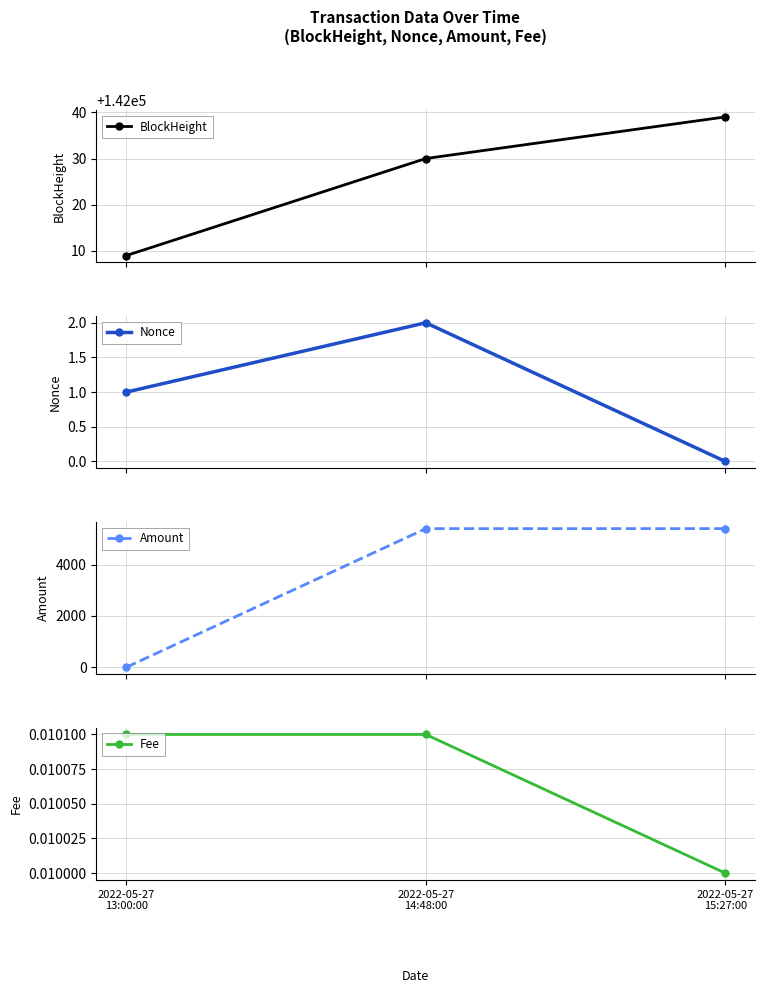

List the series in order of their peak value, lowest first.

Fee, Nonce, Amount, BlockHeight